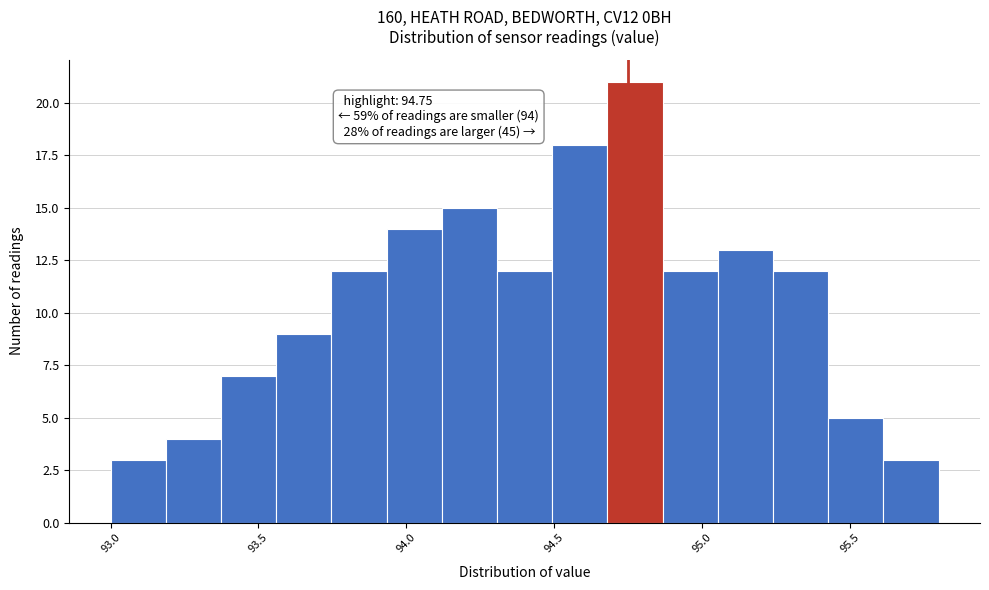

Around what value on the x-axis is the tallest bar? Give the approximate position of its centre, as read against the axis.

94.75